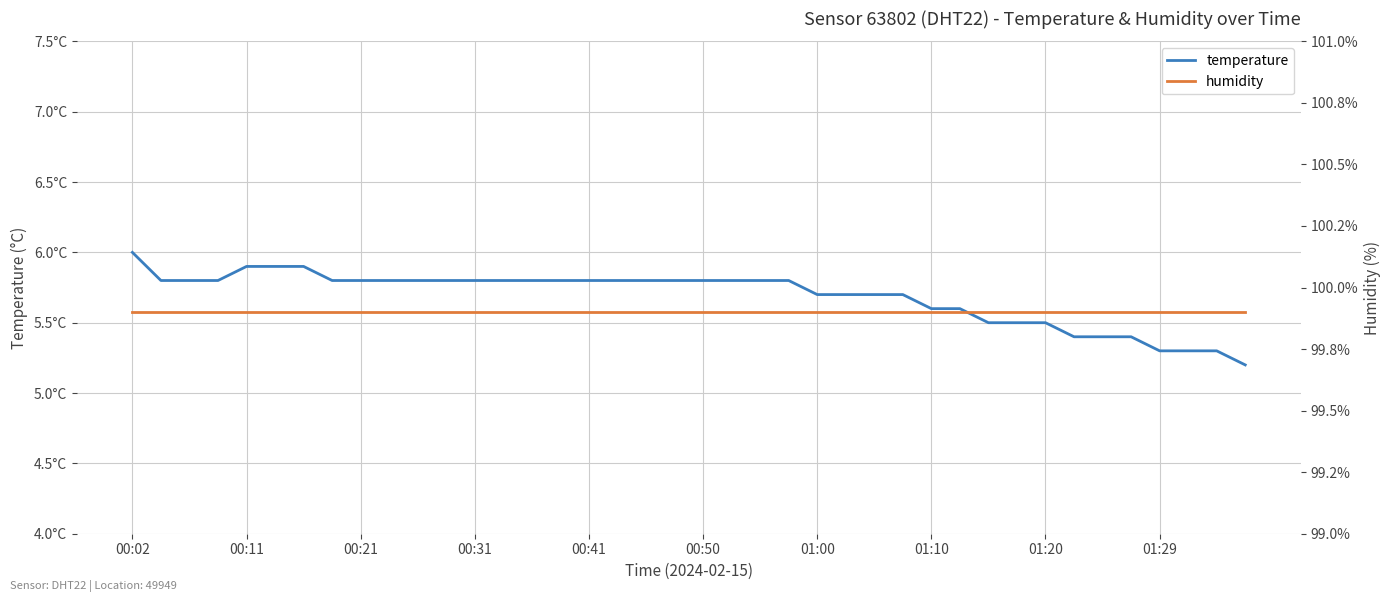

How many lines are shown in the chart?

2